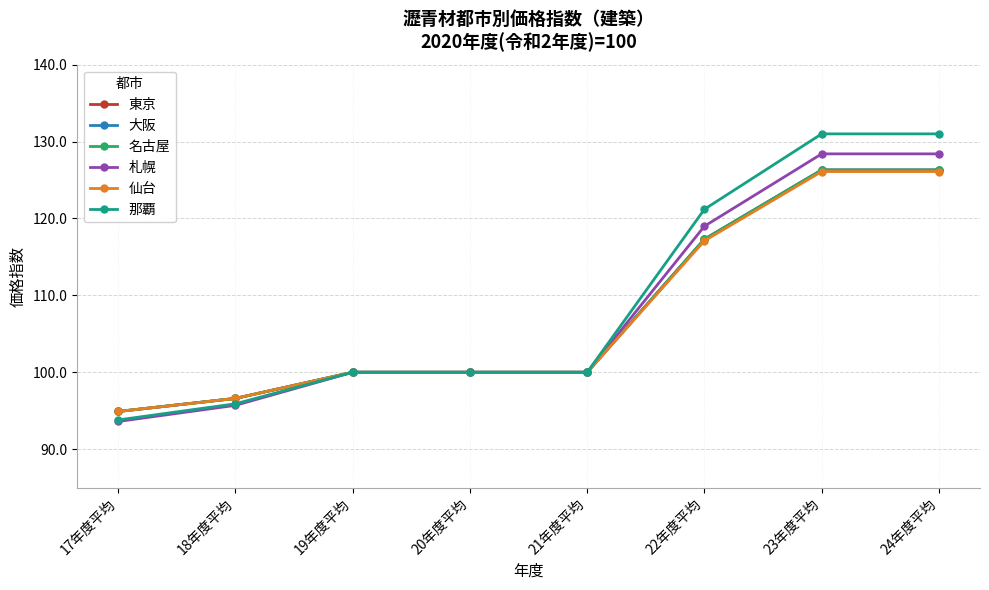

Rank the categories by 東京 value from lowest to highest.

17年度平均, 18年度平均, 19年度平均, 20年度平均, 21年度平均, 22年度平均, 23年度平均, 24年度平均